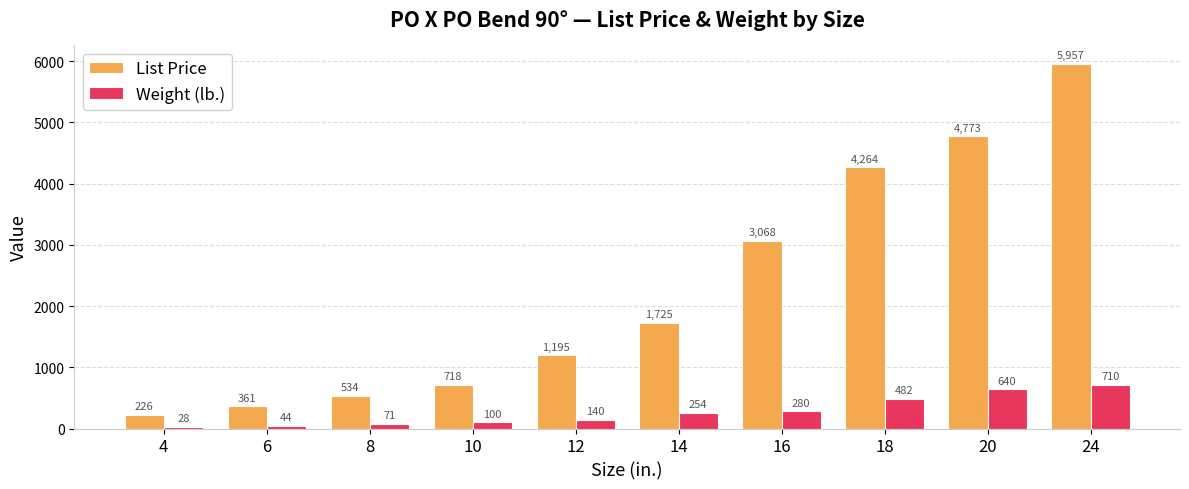

List the labels in order of Weight (lb.) value, smallest first.

4, 6, 8, 10, 12, 14, 16, 18, 20, 24